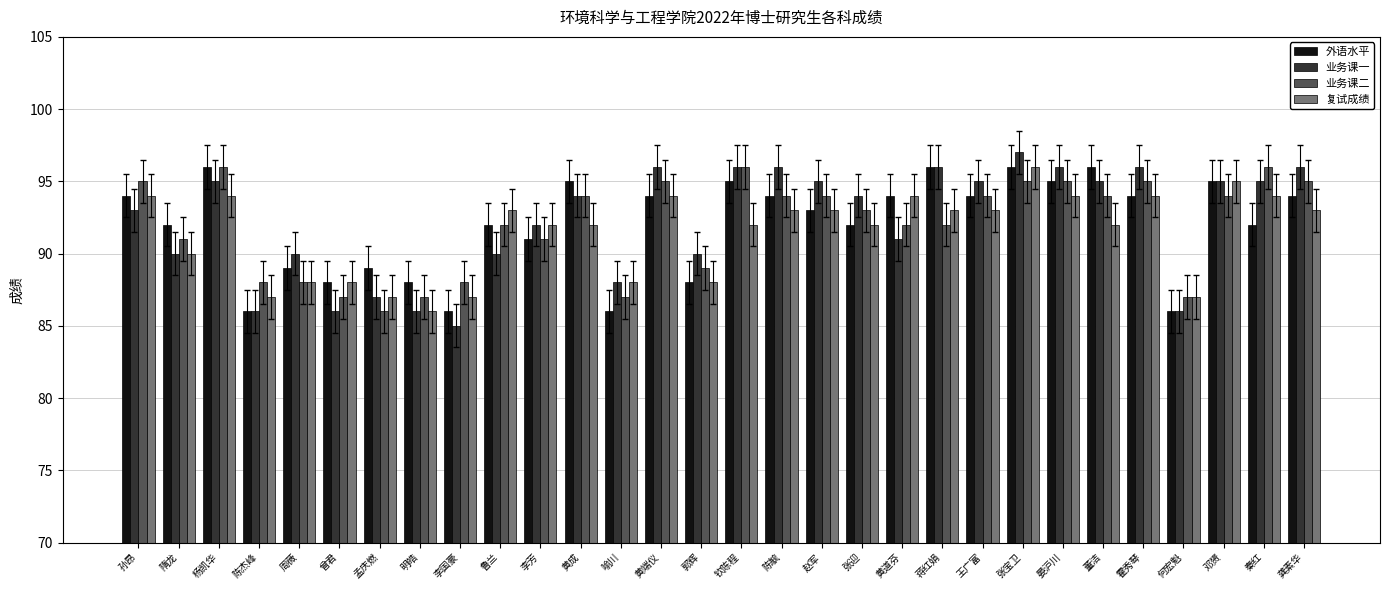

Reading left to right, transcribe all the data shown in this chart.

外语水平: 94	92	96	86	89	88	89	88	86	92	91	95	86	94	88	95	94	93	92	94	96	94	96	95	96	94	86	95	92	94
业务课一: 93	90	95	86	90	86	87	86	85	90	92	94	88	96	90	96	96	95	94	91	96	95	97	96	95	96	86	95	95	96
业务课二: 95	91	96	88	88	87	86	87	88	92	91	94	87	95	89	96	94	94	93	92	92	94	95	95	94	95	87	94	96	95
复试成绩: 94	90	94	87	88	88	87	86	87	93	92	92	88	94	88	92	93	93	92	94	93	93	96	94	92	94	87	95	94	93